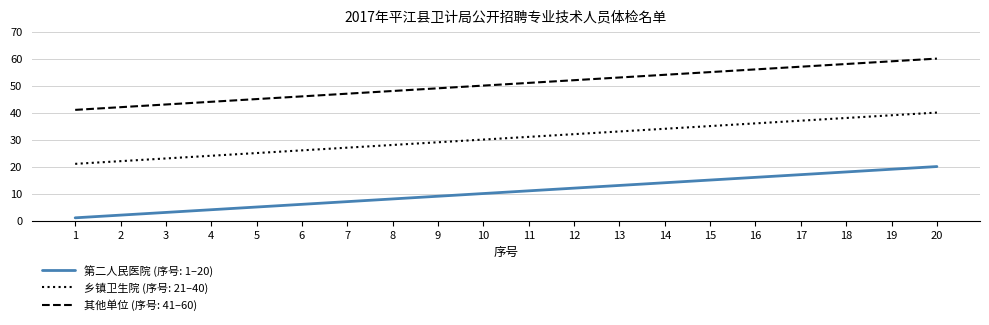

Does the chart have visible grid lines?

Yes